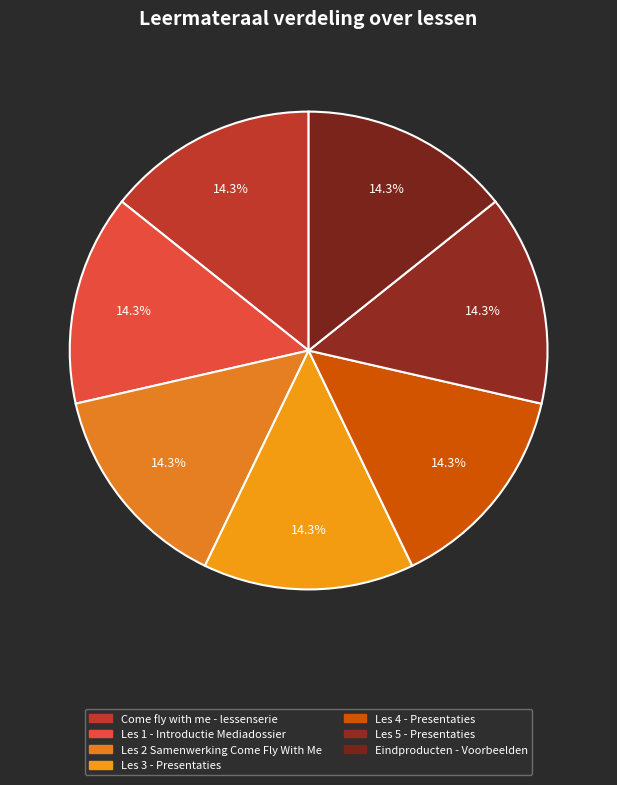

Count the number of slices in the pie.

7